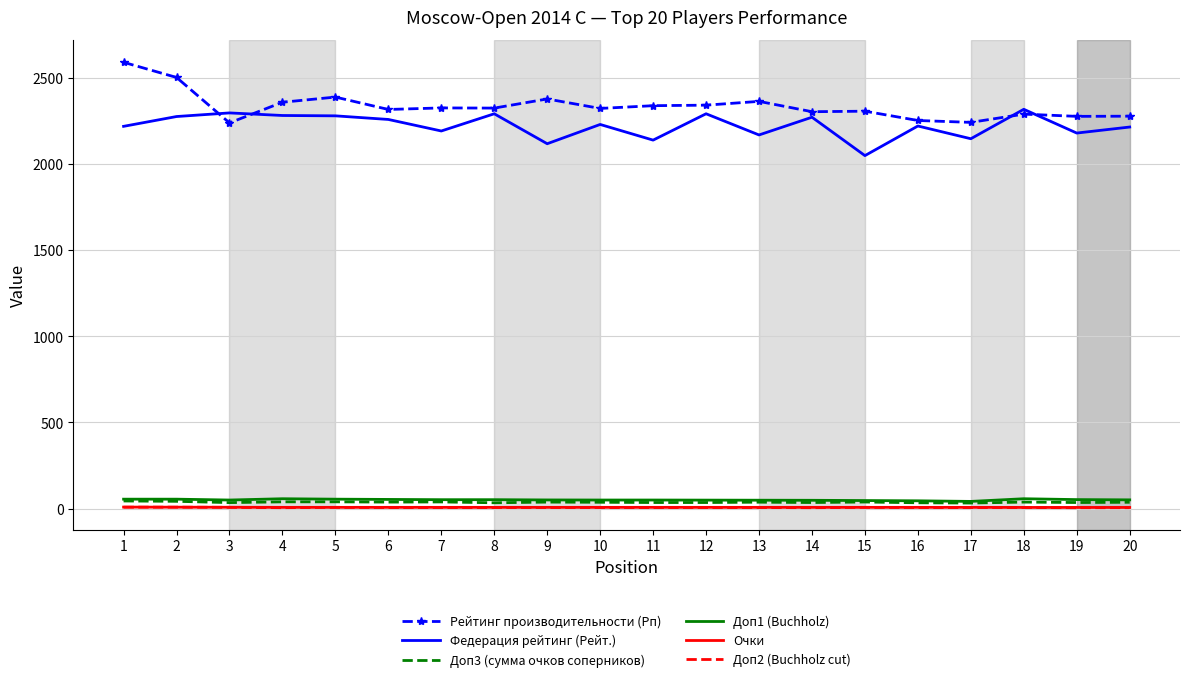

What is the lowest value of the Федерация рейтинг (Рейт.) series?

2050.0